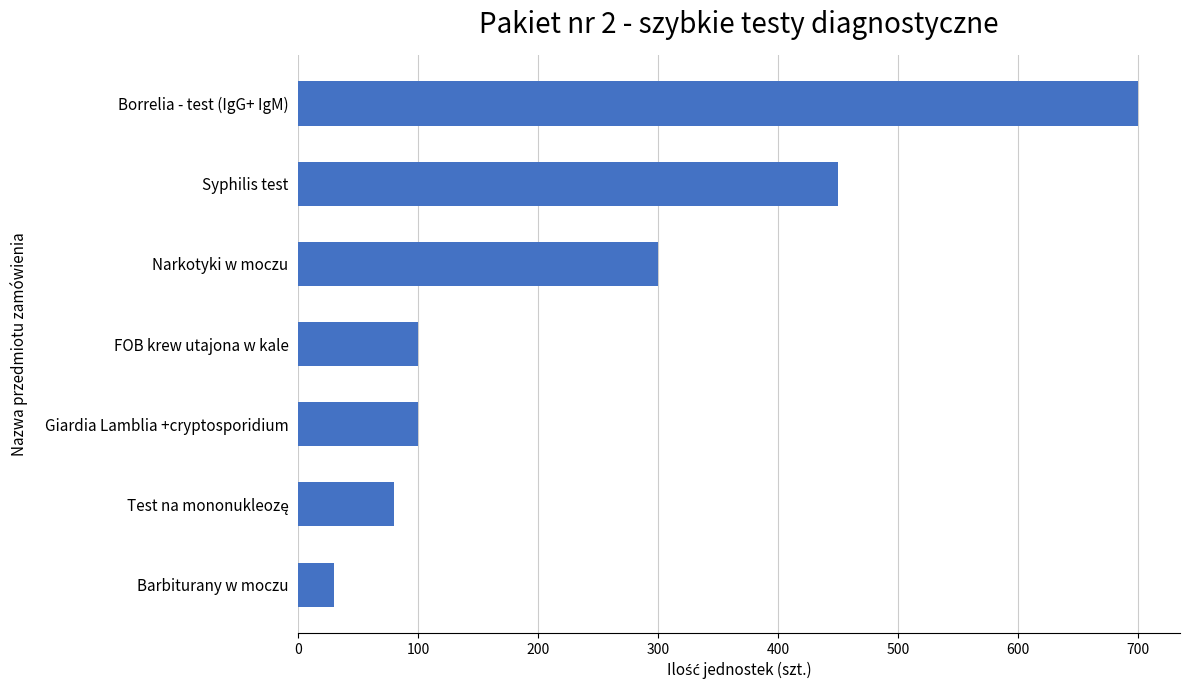

Reading bottom to top, what are all the values shown in this chart?

30	80	100	100	300	450	700